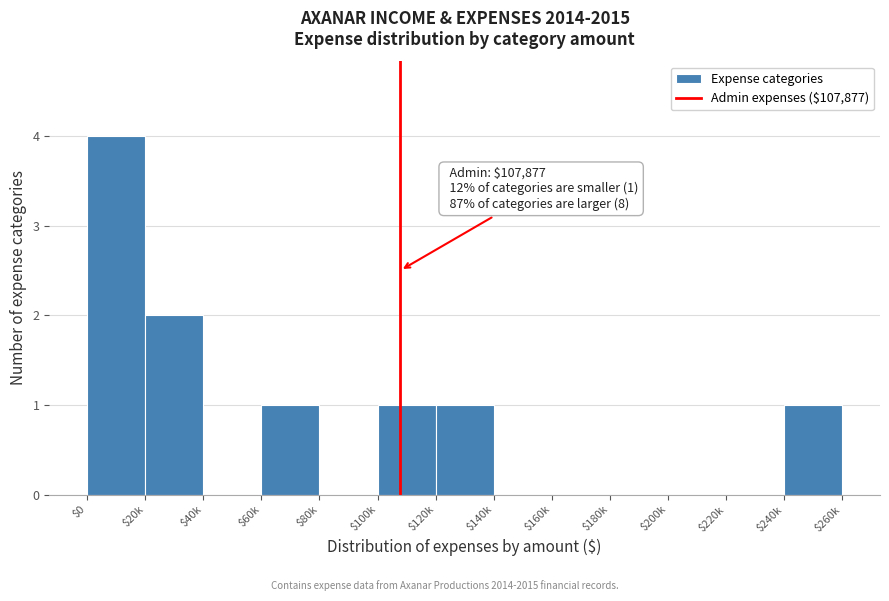

What is the maximum value shown in the chart?

4